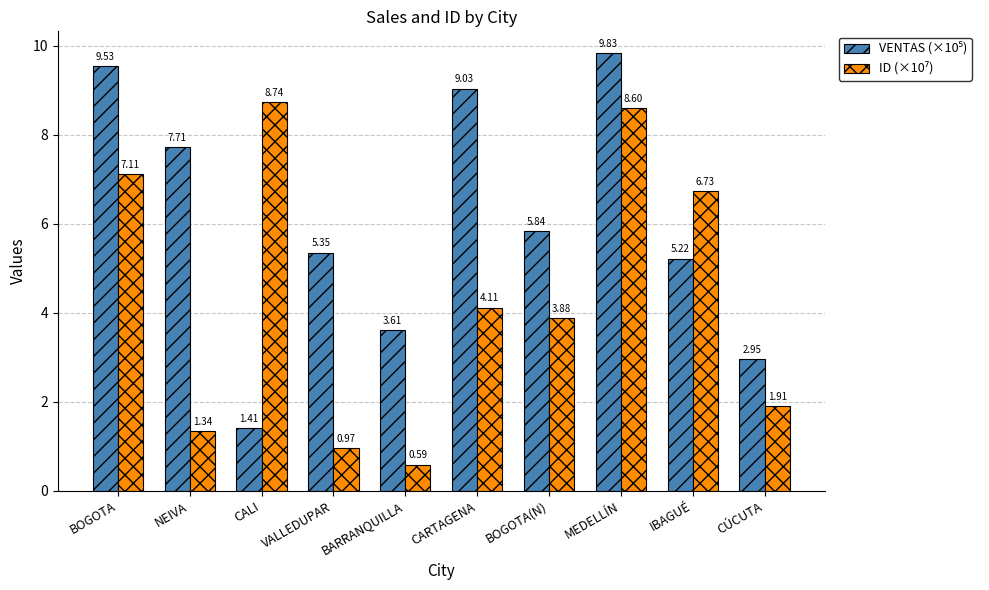

At how many categories does at least one series exceed 1?

10